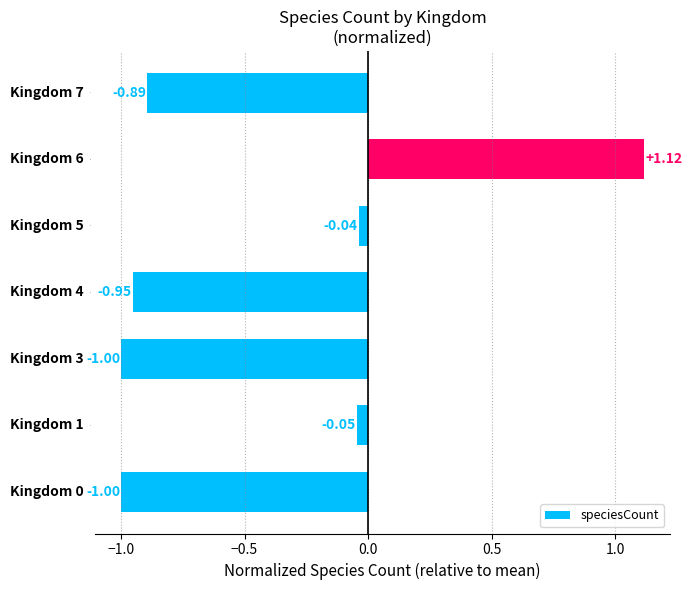

At which category does the chart reach its minimum across all series?

3